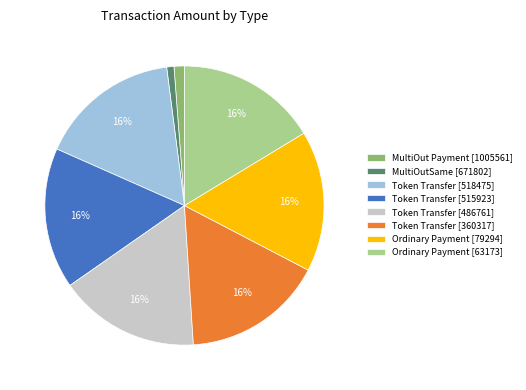

What is the ratio of the value at Token Transfer [360317] to the value at Token Transfer [515923]?

1.0